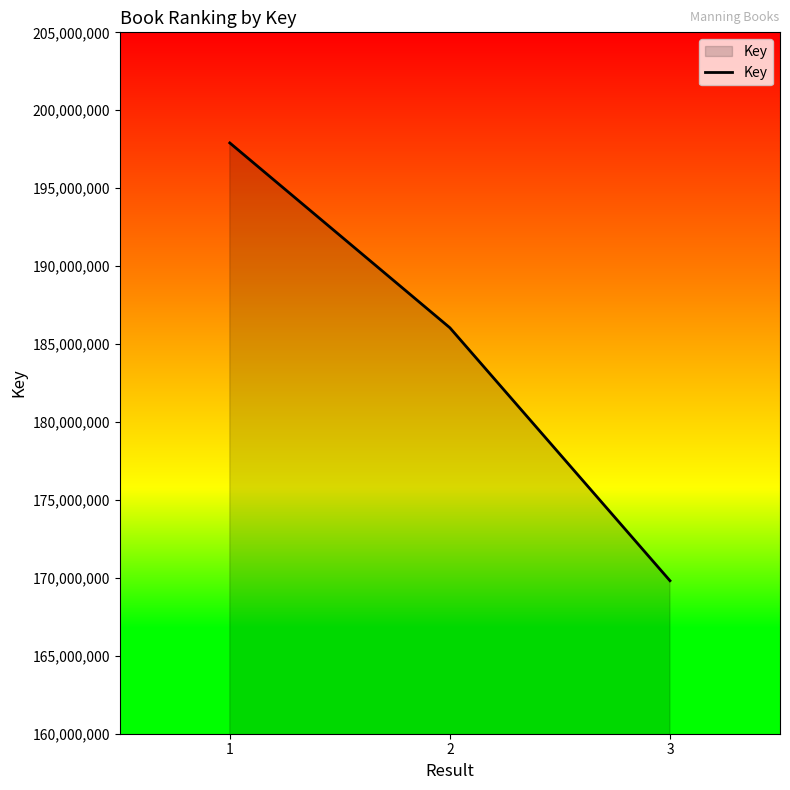

What is the greatest value displayed?

197903914